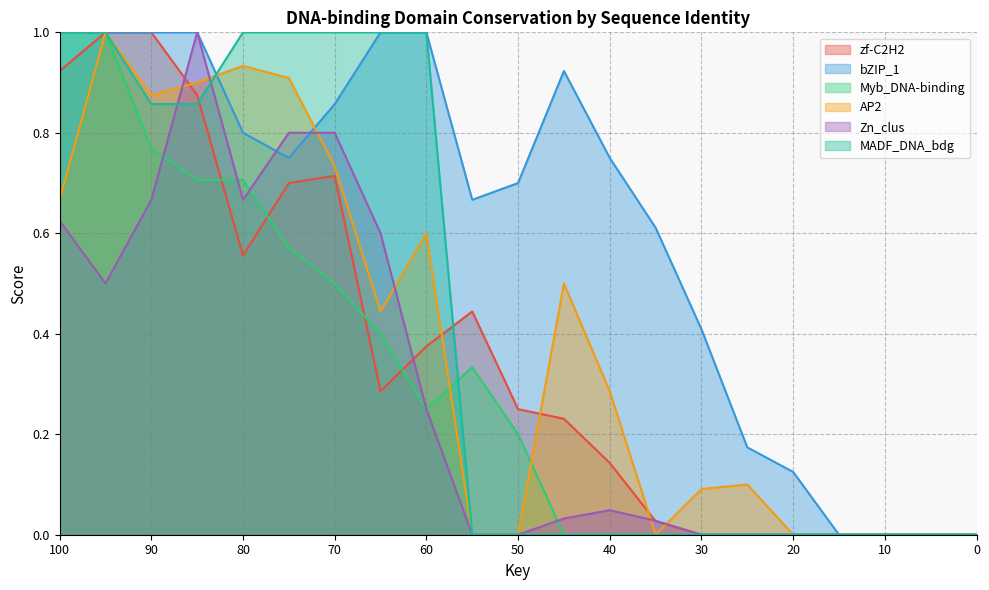

What is the average value of the zf-C2H2 series?

0.4